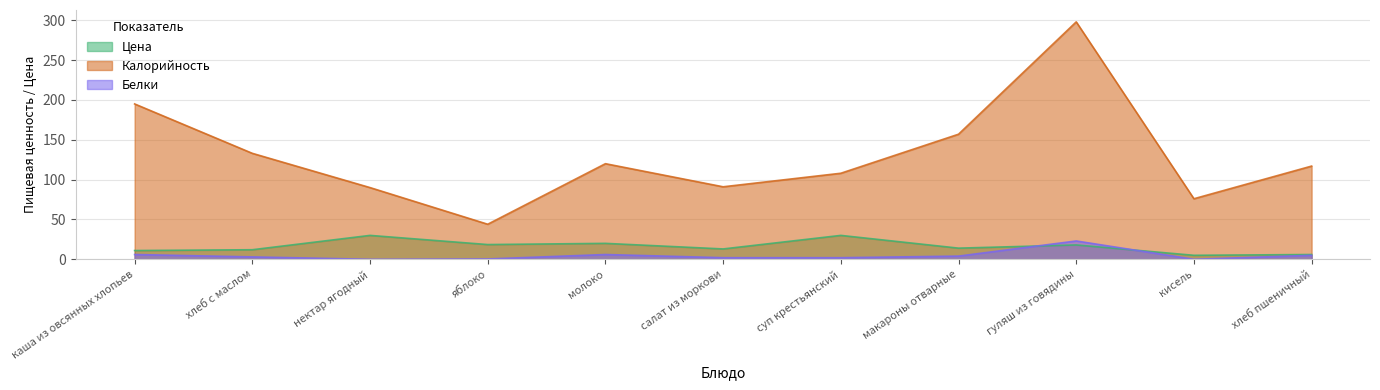

What is the approximate value of Калорийность at макароны отварные?

157.0